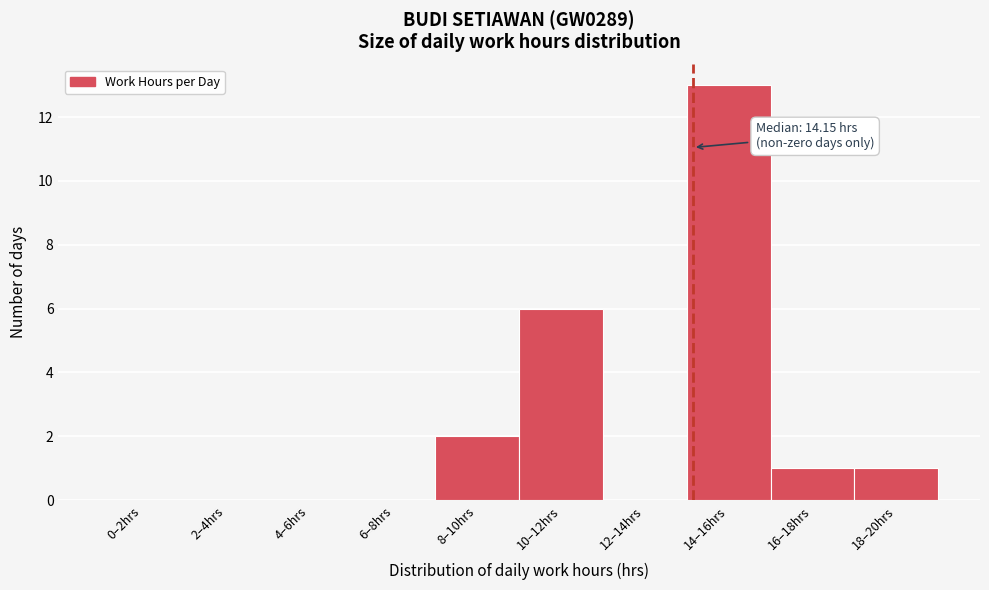

Reading right to left, transcribe all the data shown in this chart.

18–20hrs=1	16–18hrs=1	14–16hrs=13	12–14hrs=0	10–12hrs=6	8–10hrs=2	6–8hrs=0	4–6hrs=0	2–4hrs=0	0–2hrs=0